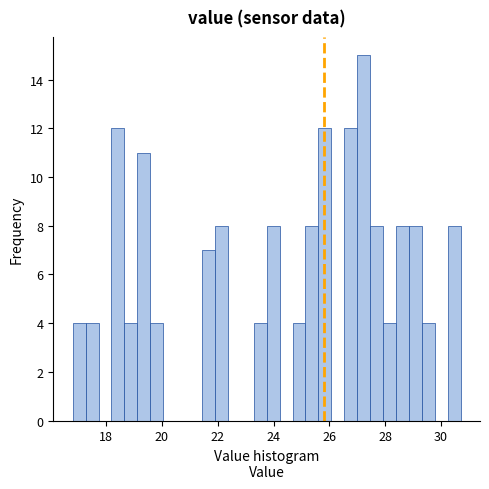

Around what value on the x-axis is the tallest bar? Give the approximate position of its centre, as read against the axis.

27.2